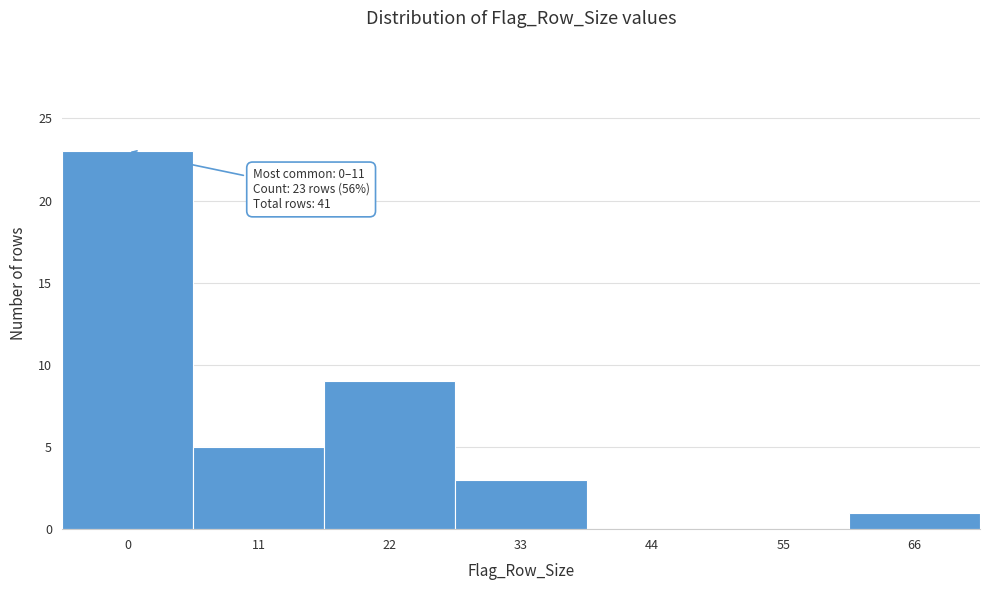

Reading right to left, list all the values displayed in this chart.

66=1	55=0	44=0	33=3	22=9	11=5	0=23